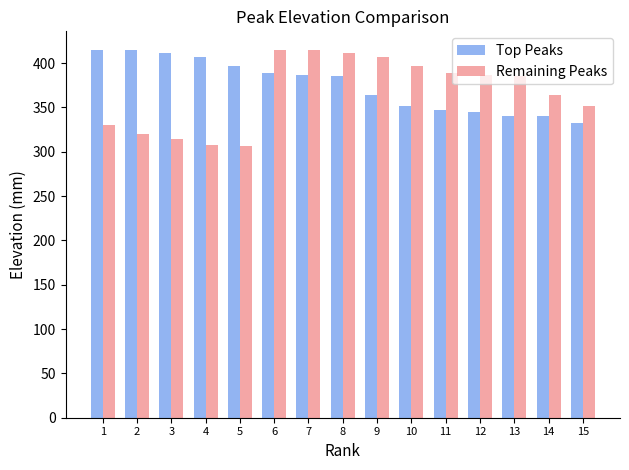

What is the sum of the Top Peaks values at 5 and 6?

785.5